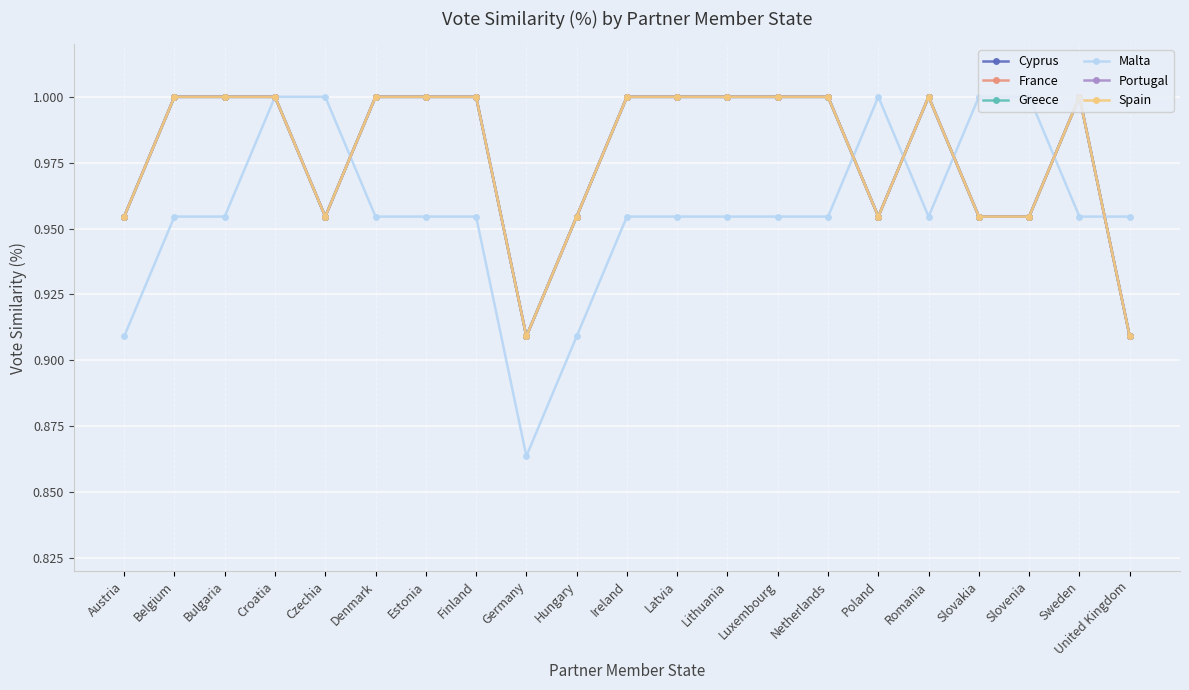

In France, how many points are lower than both neighbors (excluding endpoints)?

3